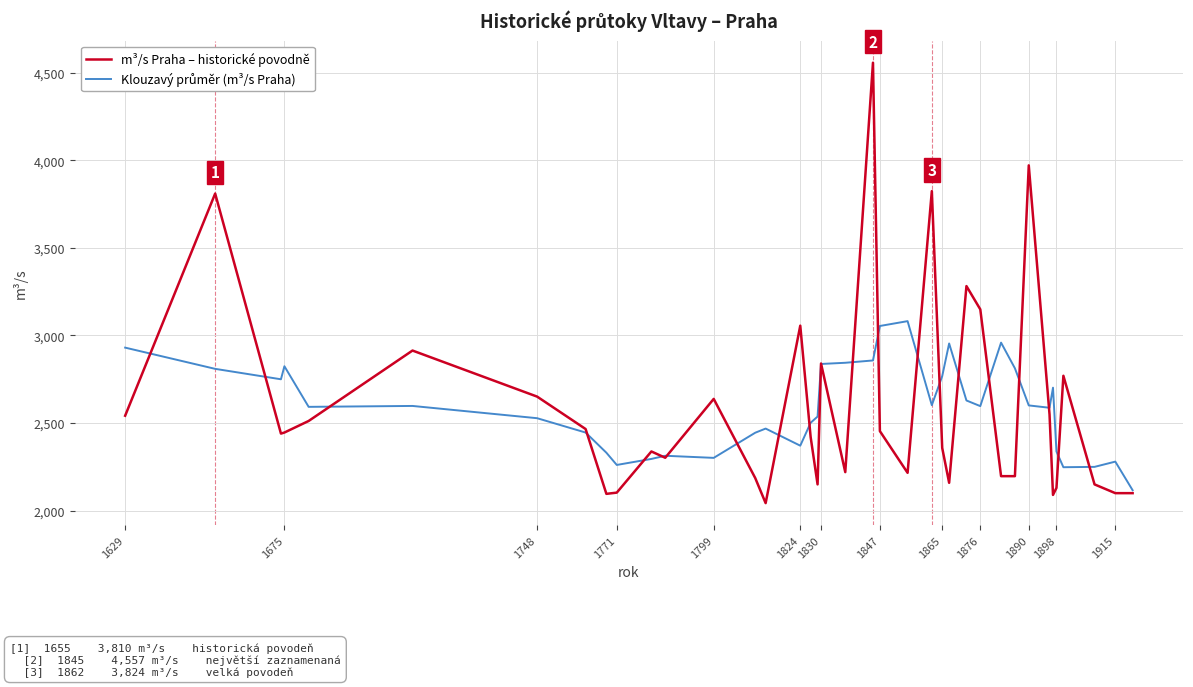

What is the greatest value displayed?

4557.0